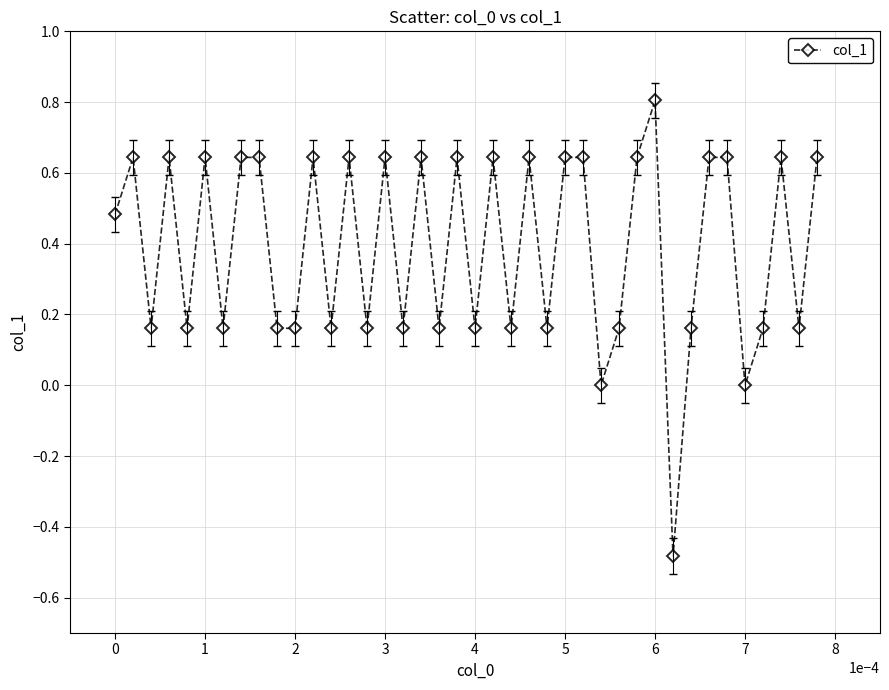

True or false: there are more than 1 points higher than both neighbors.

True